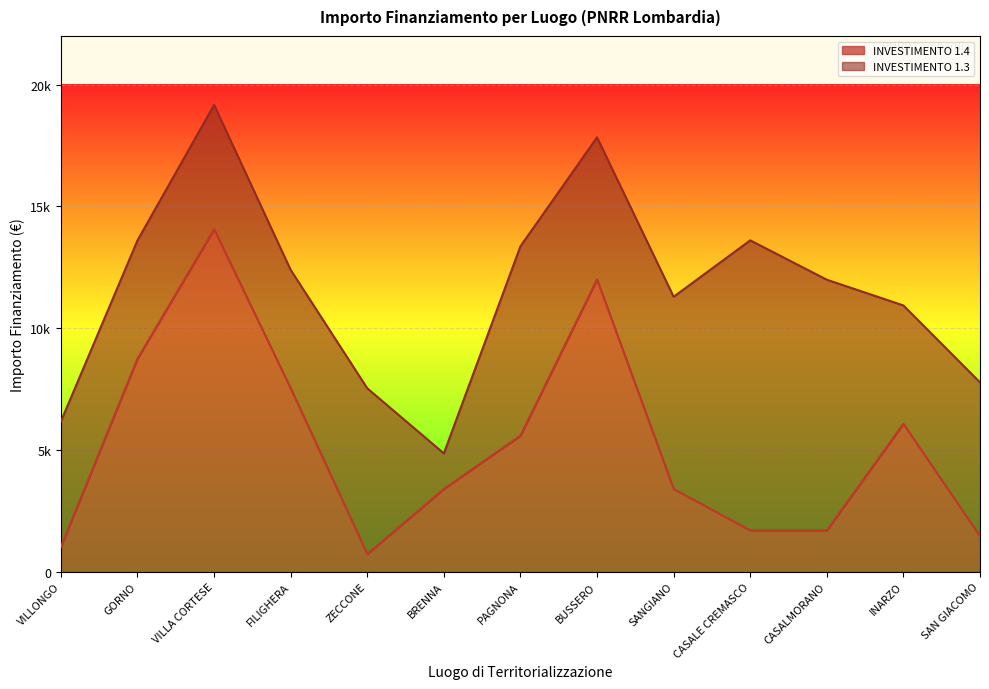

List the labels in order of value, largest first.

VILLA CORTESE, BUSSERO, GORNO, FILIGHERA, INARZO, PAGNONA, BRENNA, SANGIANO, CASALE CREMASCO, CASALMORANO, SAN GIACOMO, VILLONGO, ZECCONE